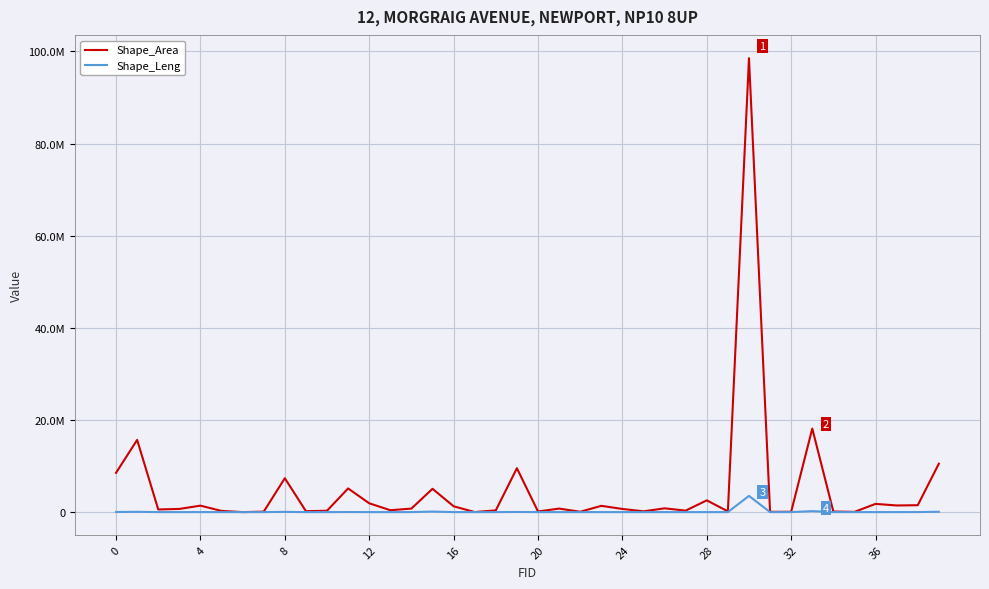

True or false: Shape_Leng has more than 1 interior local peaks.

True